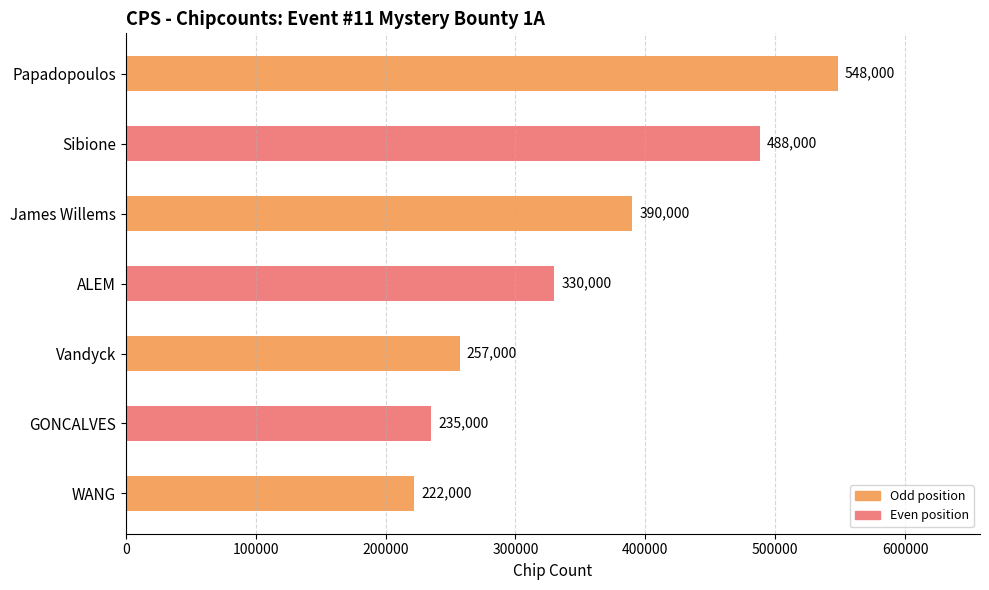

How many values exceed 330000?

3